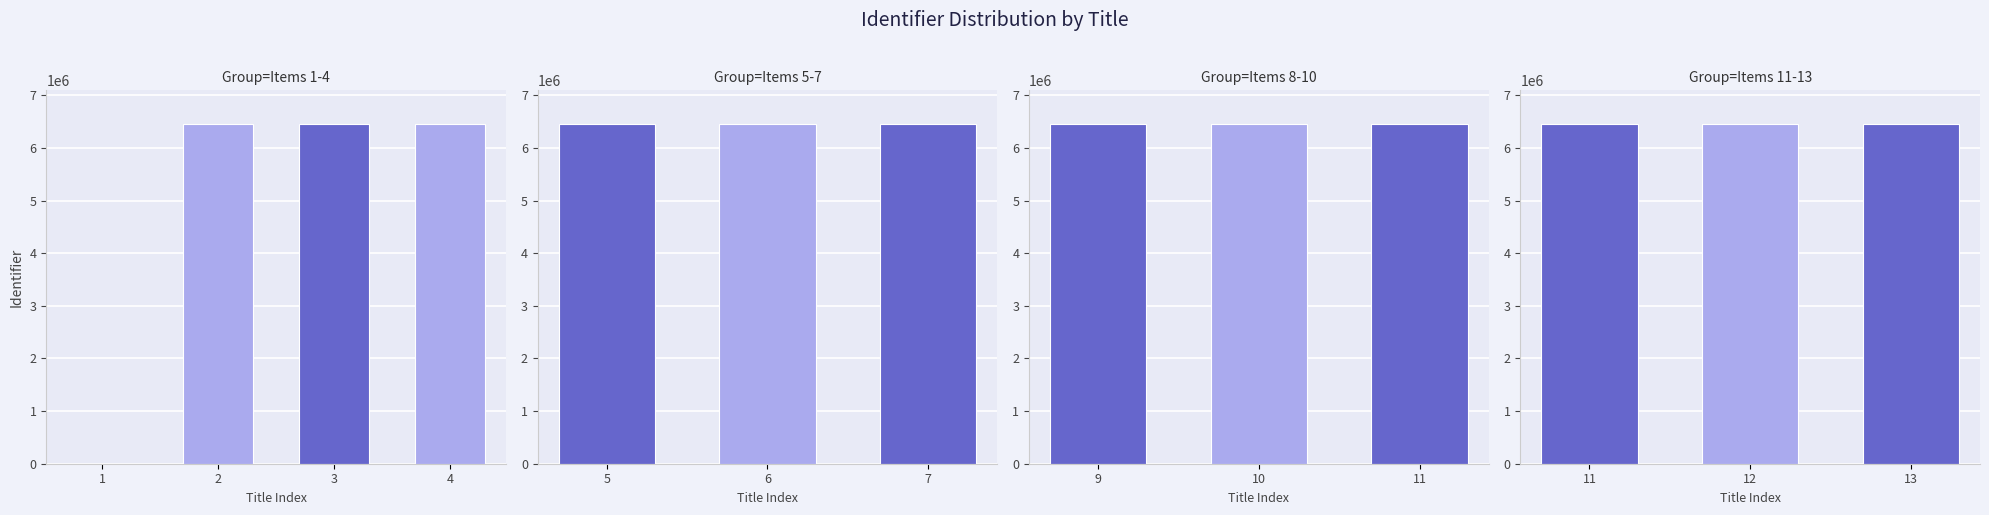

True or false: the data shows 6449157 at Tijd over? Quizizz!.

True